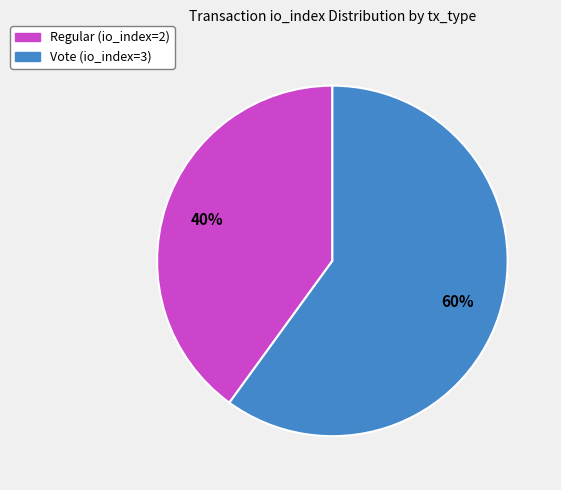

To the nearest percent, what percentage of the pie is Vote (io_index=3)?

60%